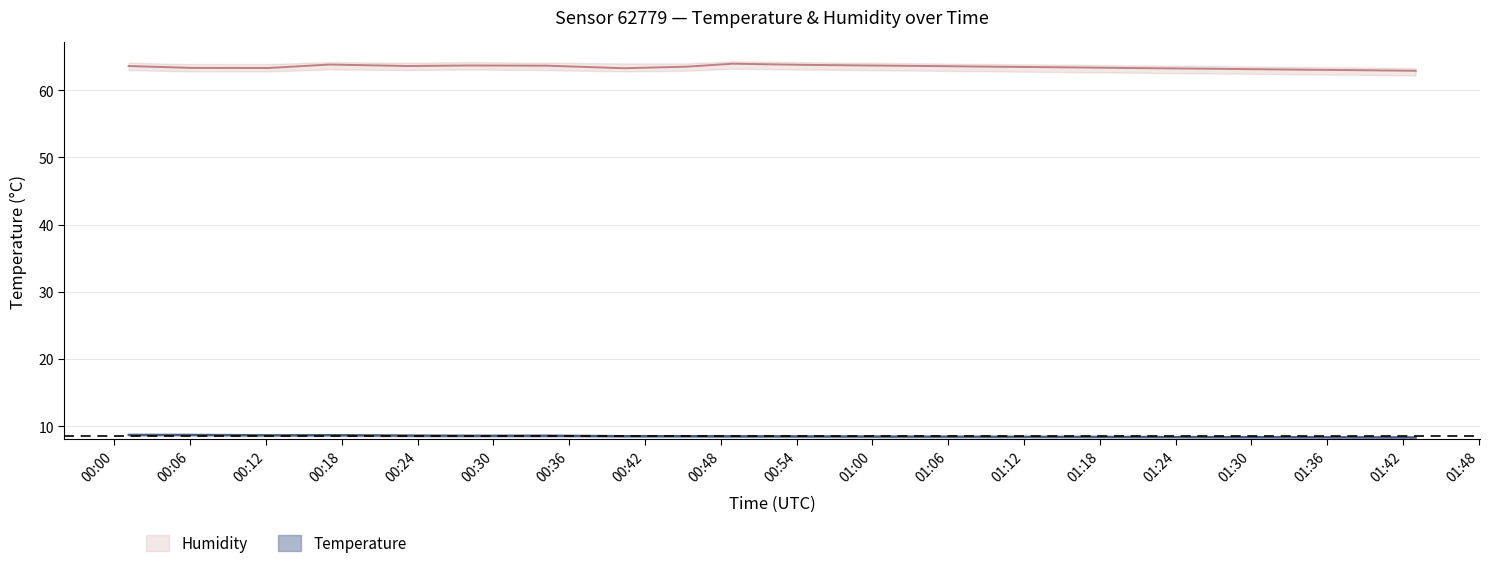

Which label corresponds to the largest value in the chart?

00:48